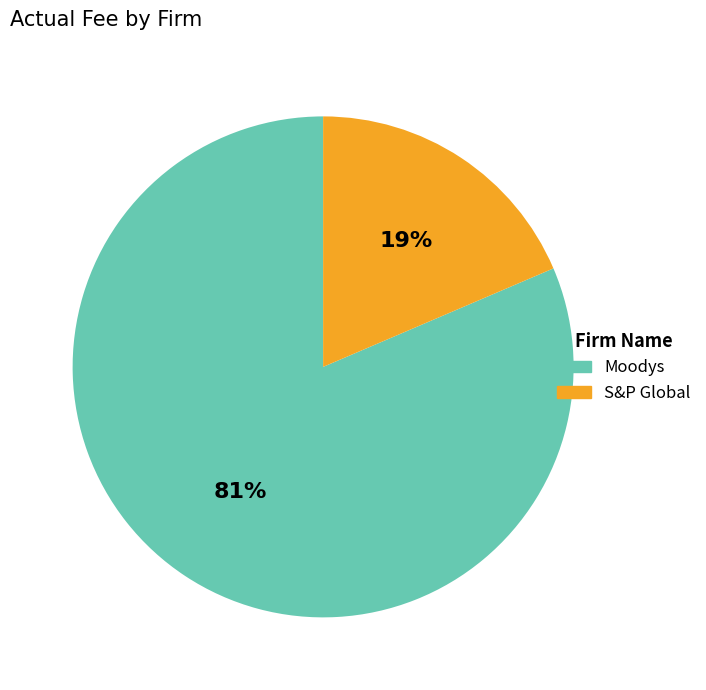

Combined, do S&P Global and Moodys account for over 50%?

Yes